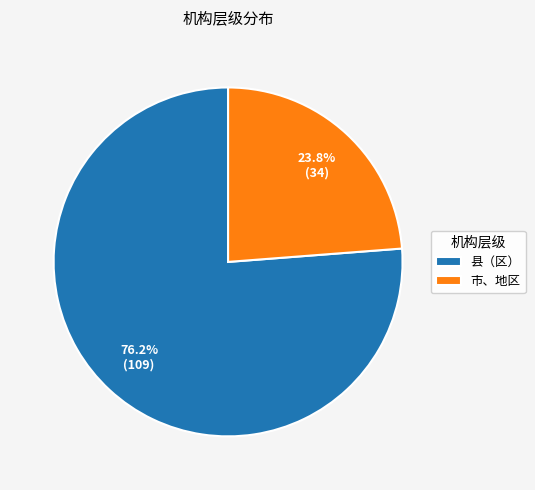

Which category has the smallest portion of the pie?

市、地区